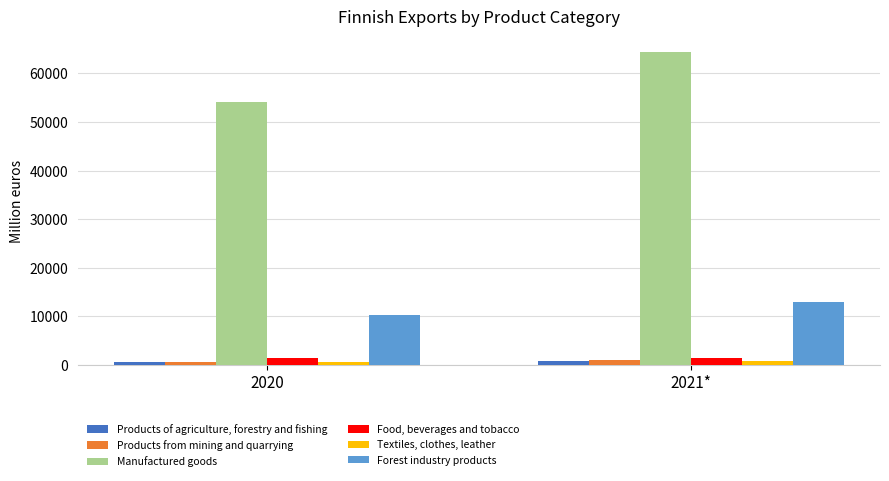

What is the average value of the Food, beverages and tobacco series?

1464.6